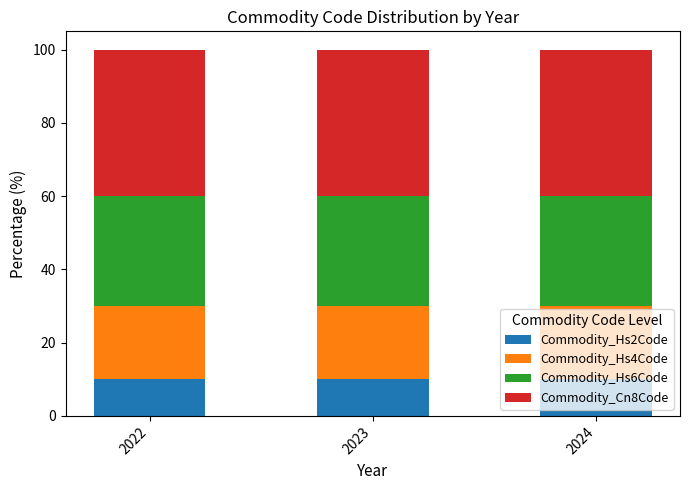

What is the sum of all Commodity_Hs2Code values?

30